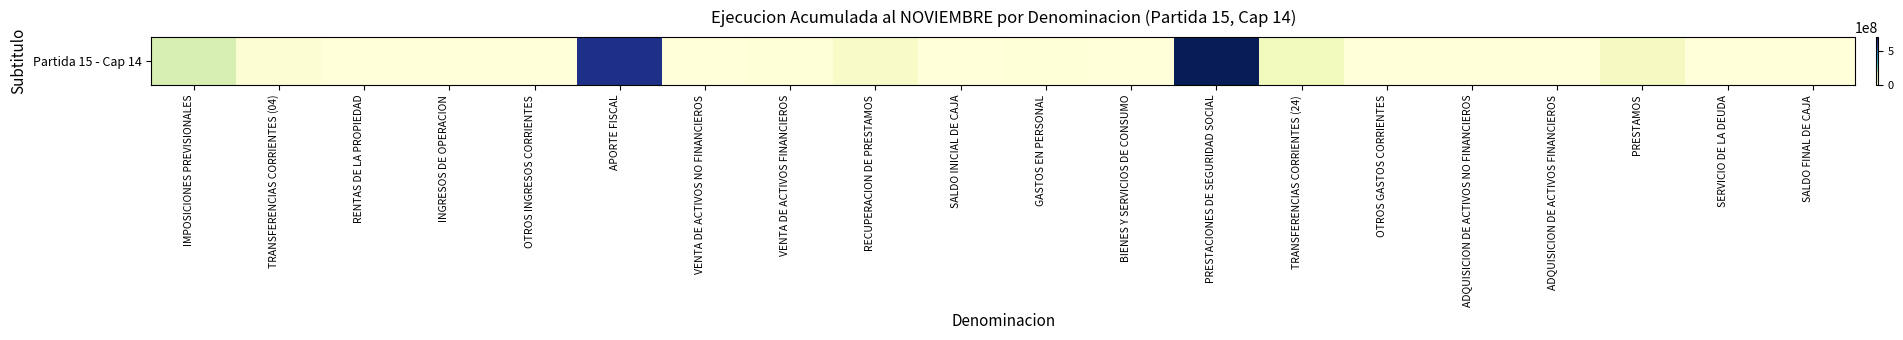

Count the number of categories in the chart.

20